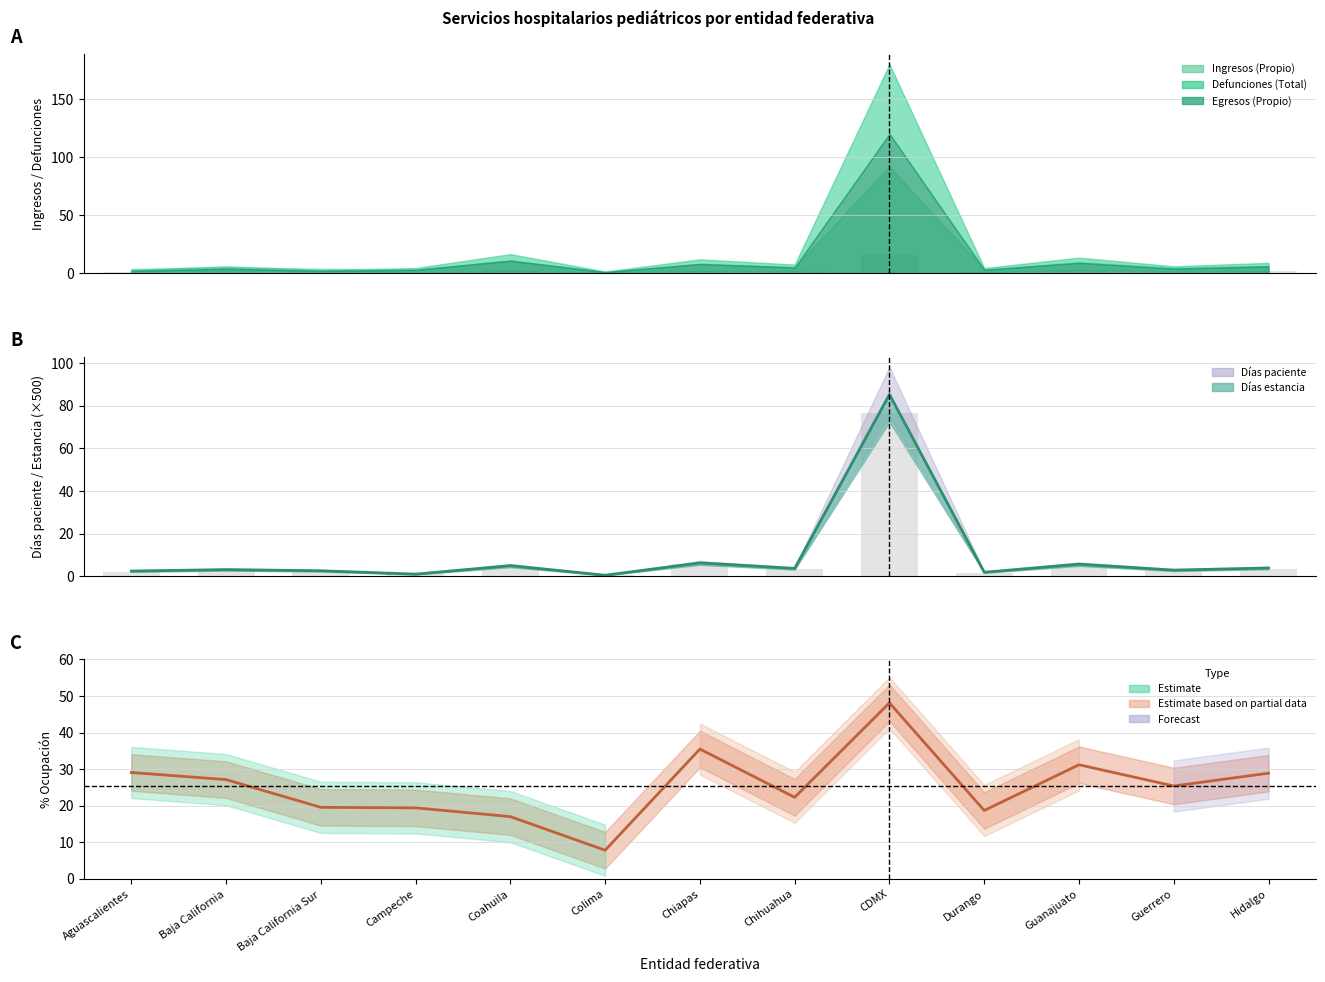

What is the total value across all series at Baja California Sur?

22.1